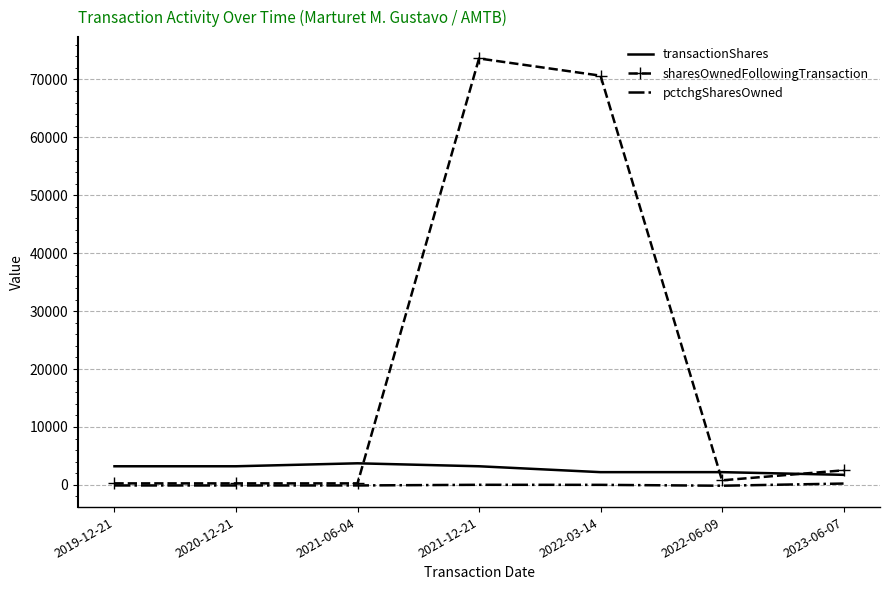

Which series has the largest range (max minus min)?

sharesOwnedFollowingTransaction